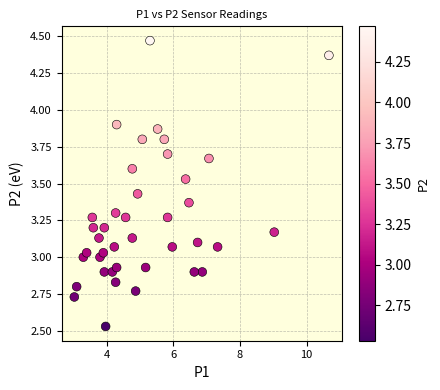

What is the range of Y values (max minus min)?

1.9